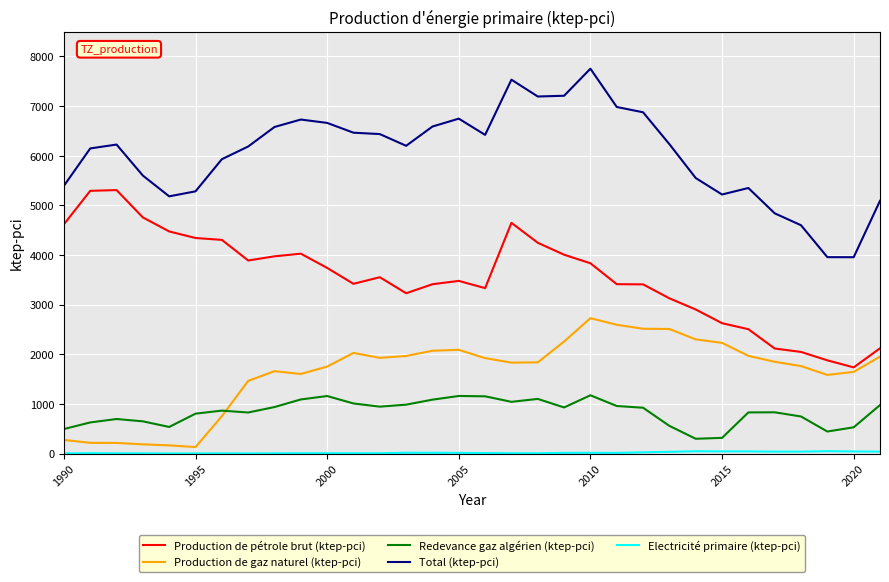

Which series has the largest total across all categories?

Total (ktep-pci)